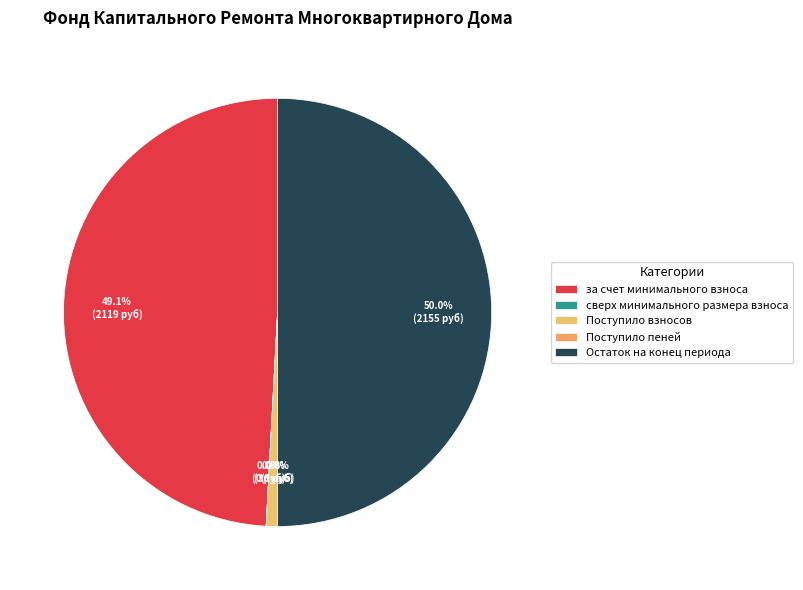

Count the number of slices in the pie.

5